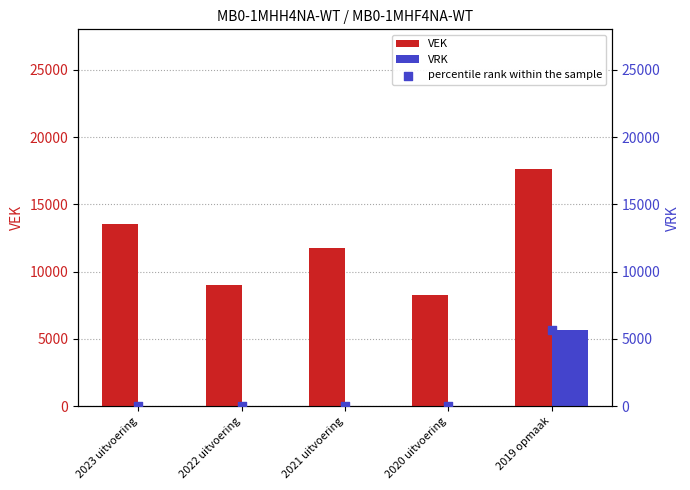

Which series has the largest total across all categories?

VEK